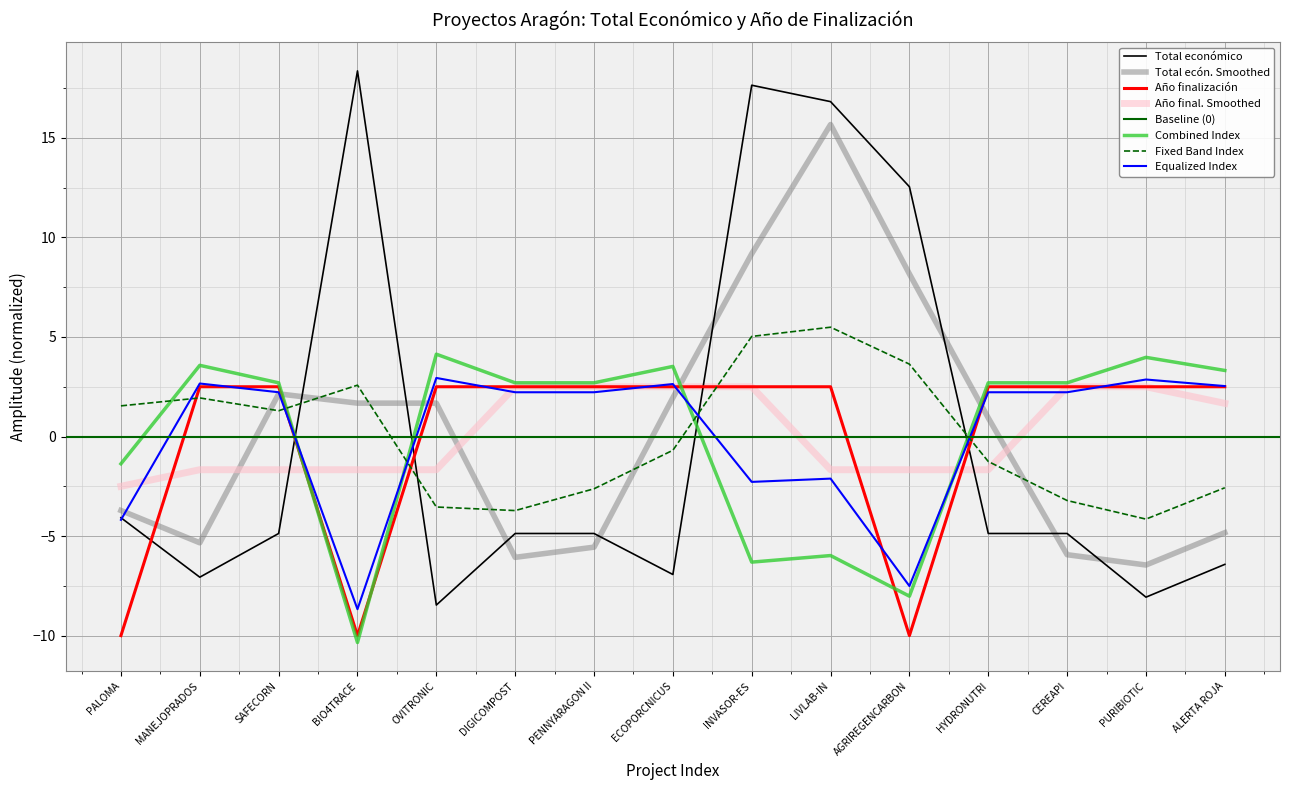

At how many categories does at least one series exceed 14?

3